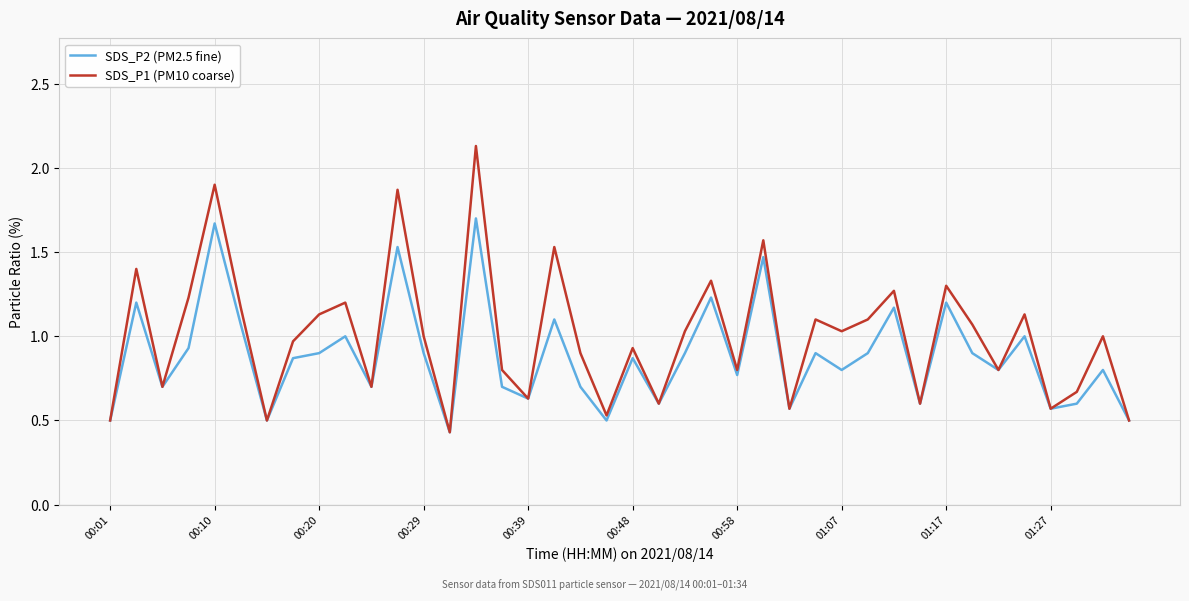

Which series has the largest total across all categories?

SDS_P1 (PM10 coarse)